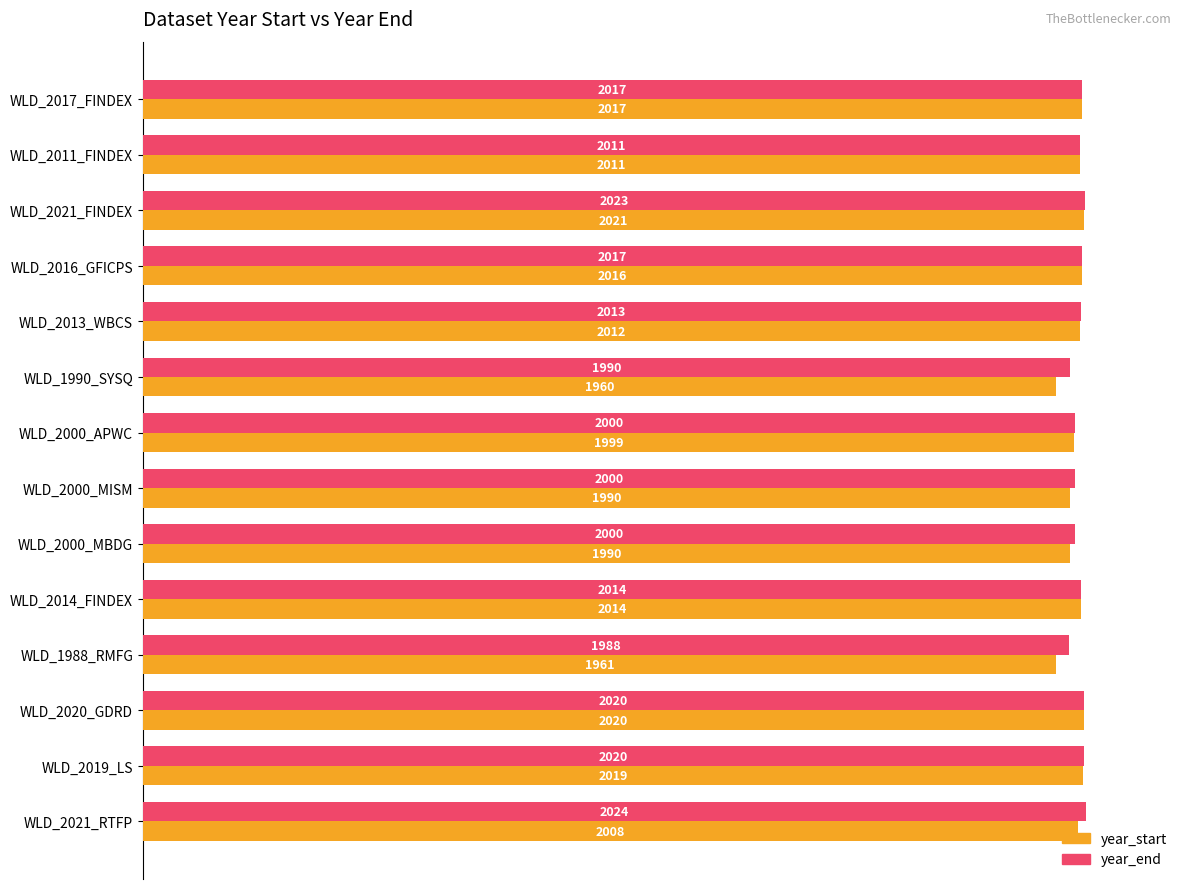

What are all the series names shown in the legend?

year_start, year_end